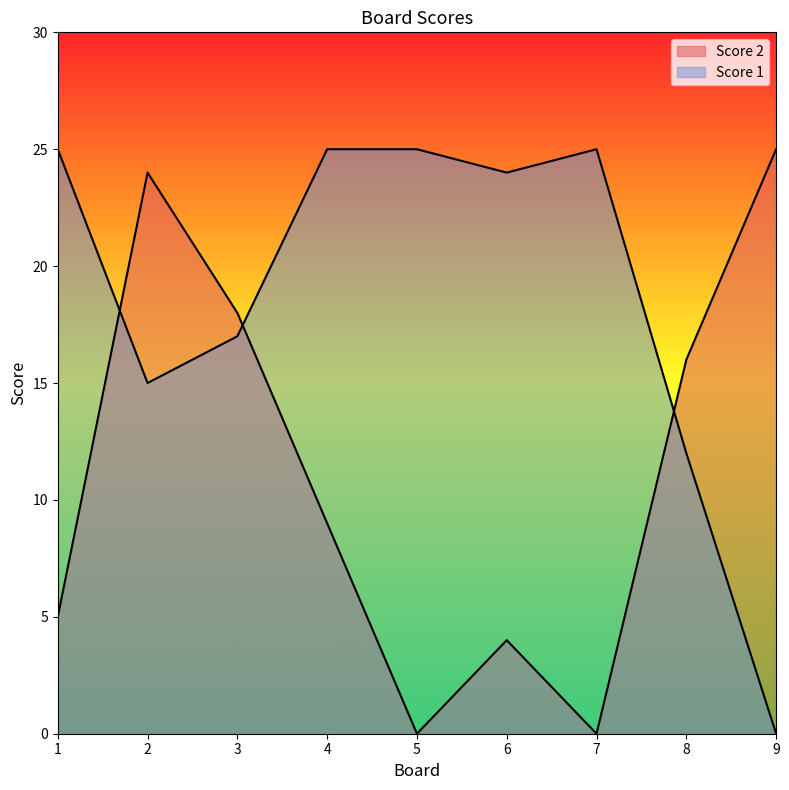

How many lines are shown in the chart?

2